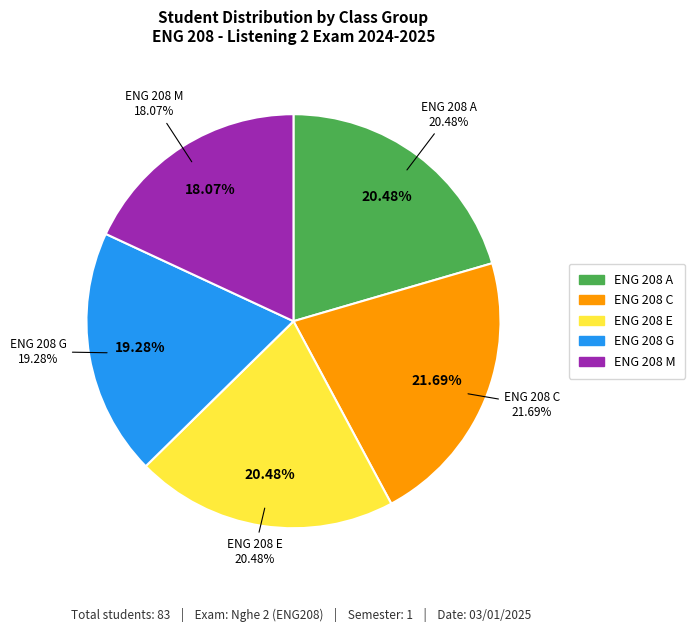

What portion of the pie excludes ENG 208 C?

78.3%